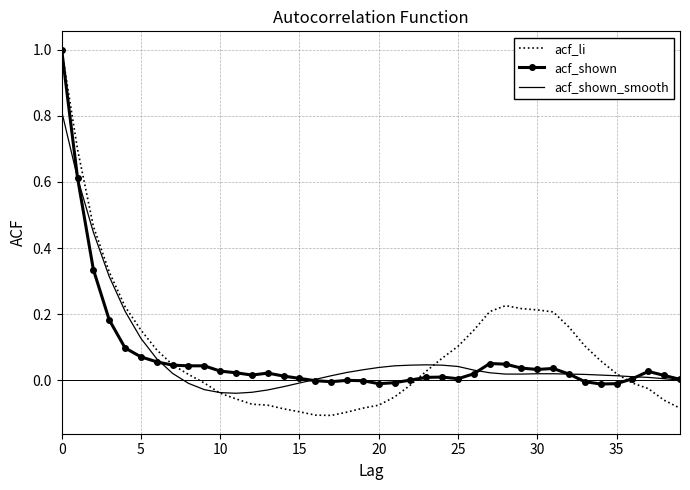

What is the maximum value for acf_shown?

1.0